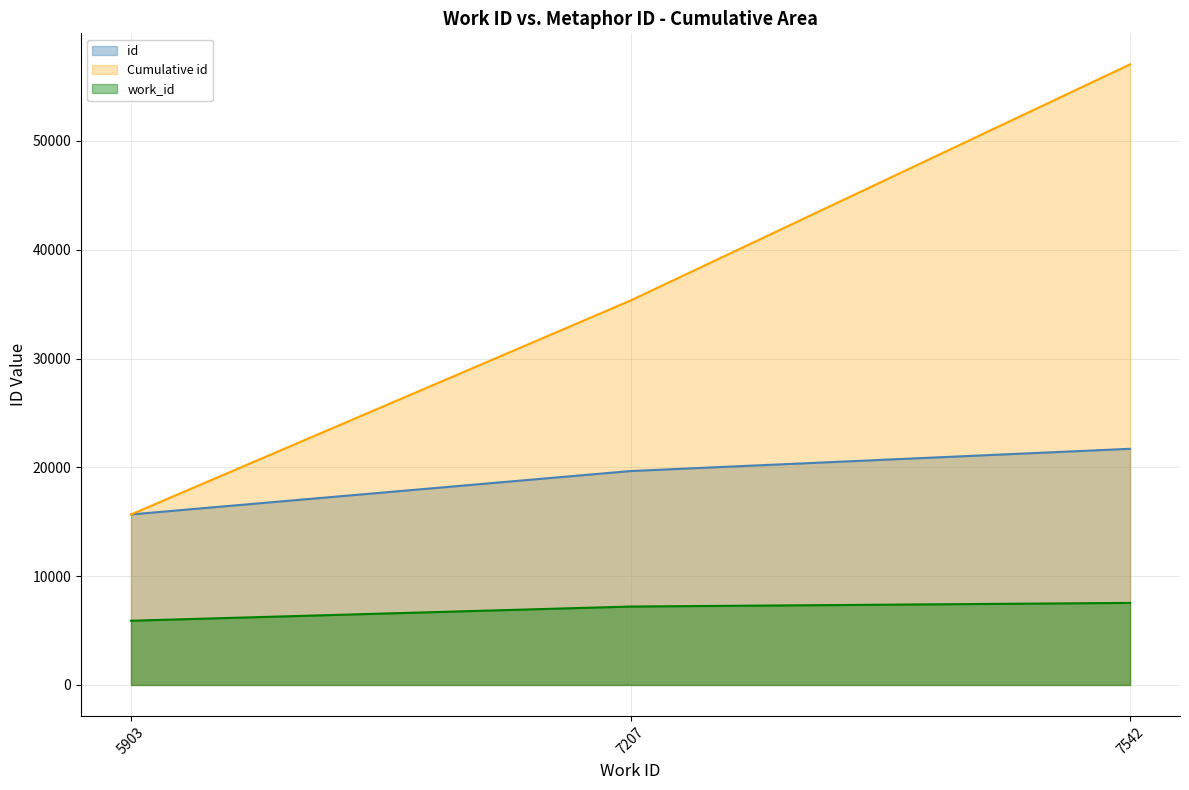

Between 7207 and 7542, which series saw the biggest shift?

Cumulative id